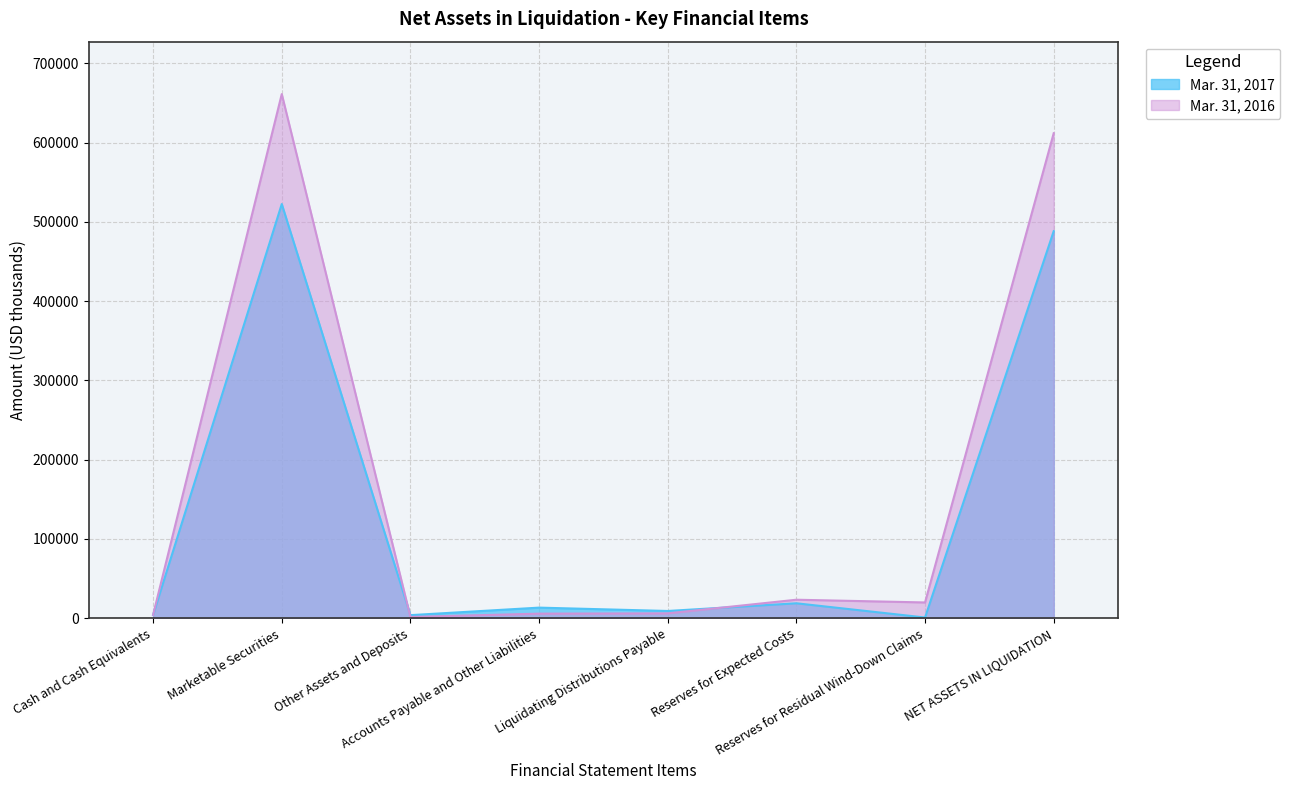

What is the value of the Mar. 31, 2017 point at the 5th from the left?

9205